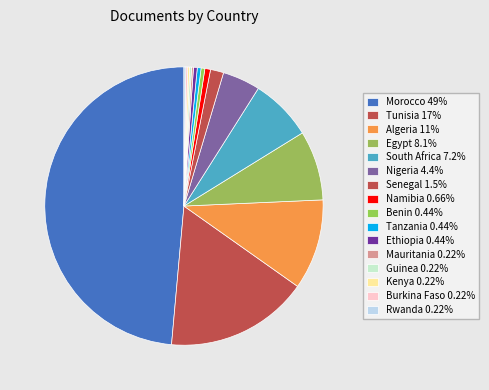

Which slice is the largest?

Morocco